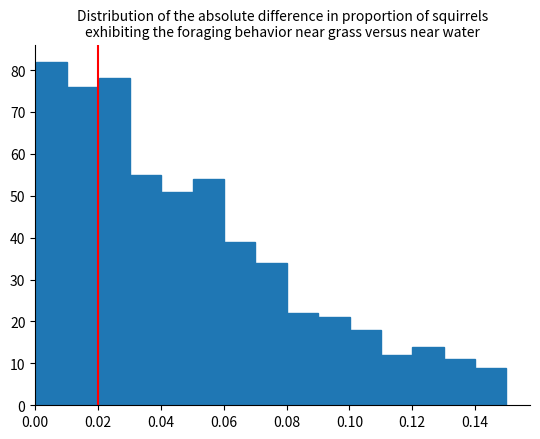

Reading left to right, transcribe this chart: for each bar, give the range it covers on the x-axis and its height. Neither the bar edges nor the heights are printed on the chart, so give them approximately, as read against the axes.

0.00 to 0.01: 82
0.01 to 0.02: 76
0.02 to 0.03: 78
0.03 to 0.04: 55
0.04 to 0.05: 51
0.05 to 0.06: 54
0.06 to 0.07: 39
0.07 to 0.08: 34
0.08 to 0.09: 22
0.09 to 0.10: 21
0.10 to 0.11: 18
0.11 to 0.12: 12
0.12 to 0.13: 14
0.13 to 0.14: 11
0.14 to 0.15: 9